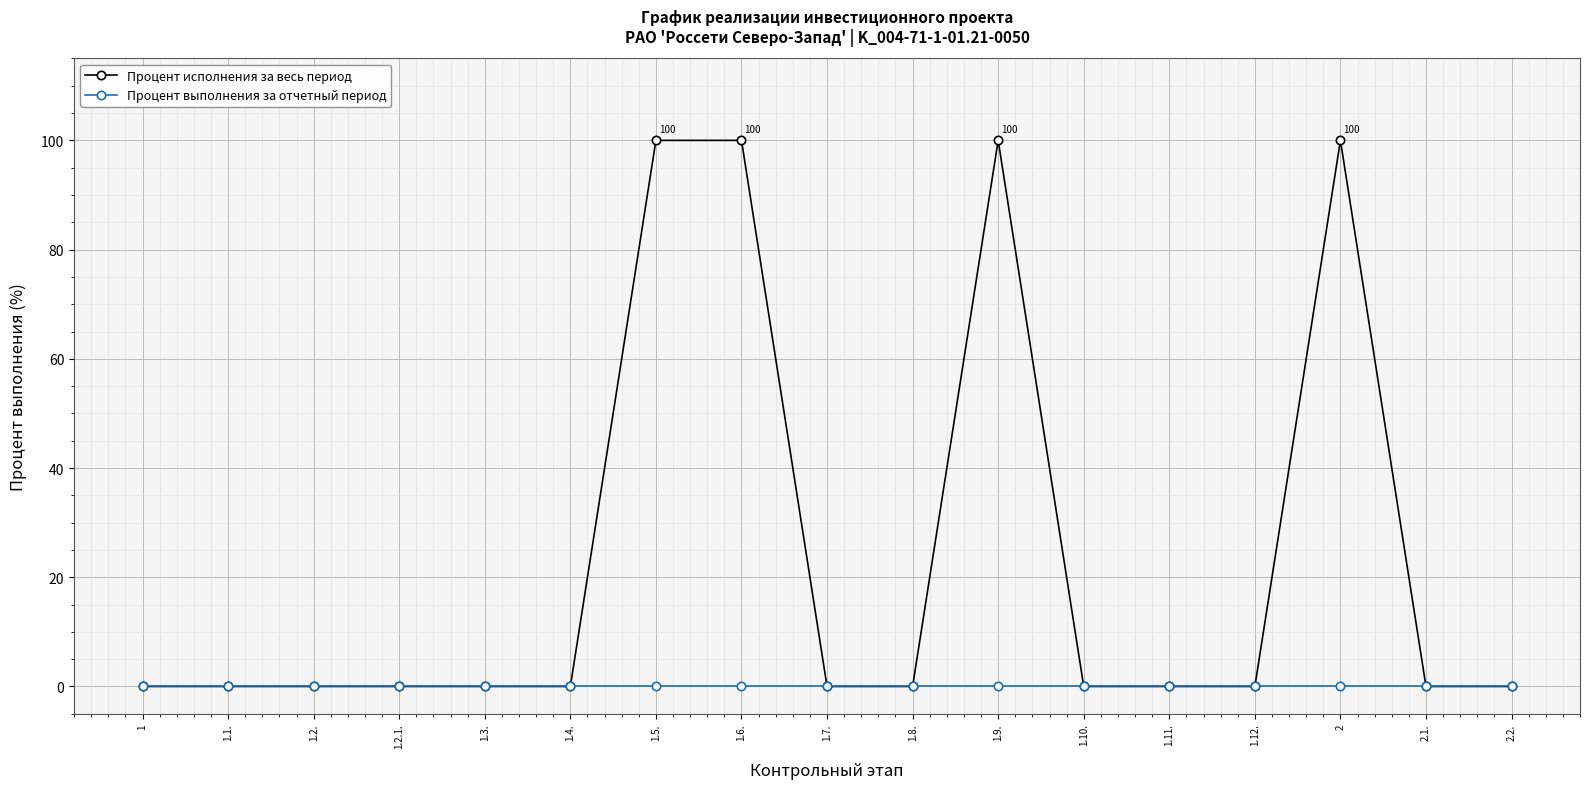

Rank the series by their maximum value, from lowest to highest.

Процент выполнения за отчетный период, Процент исполнения за весь период